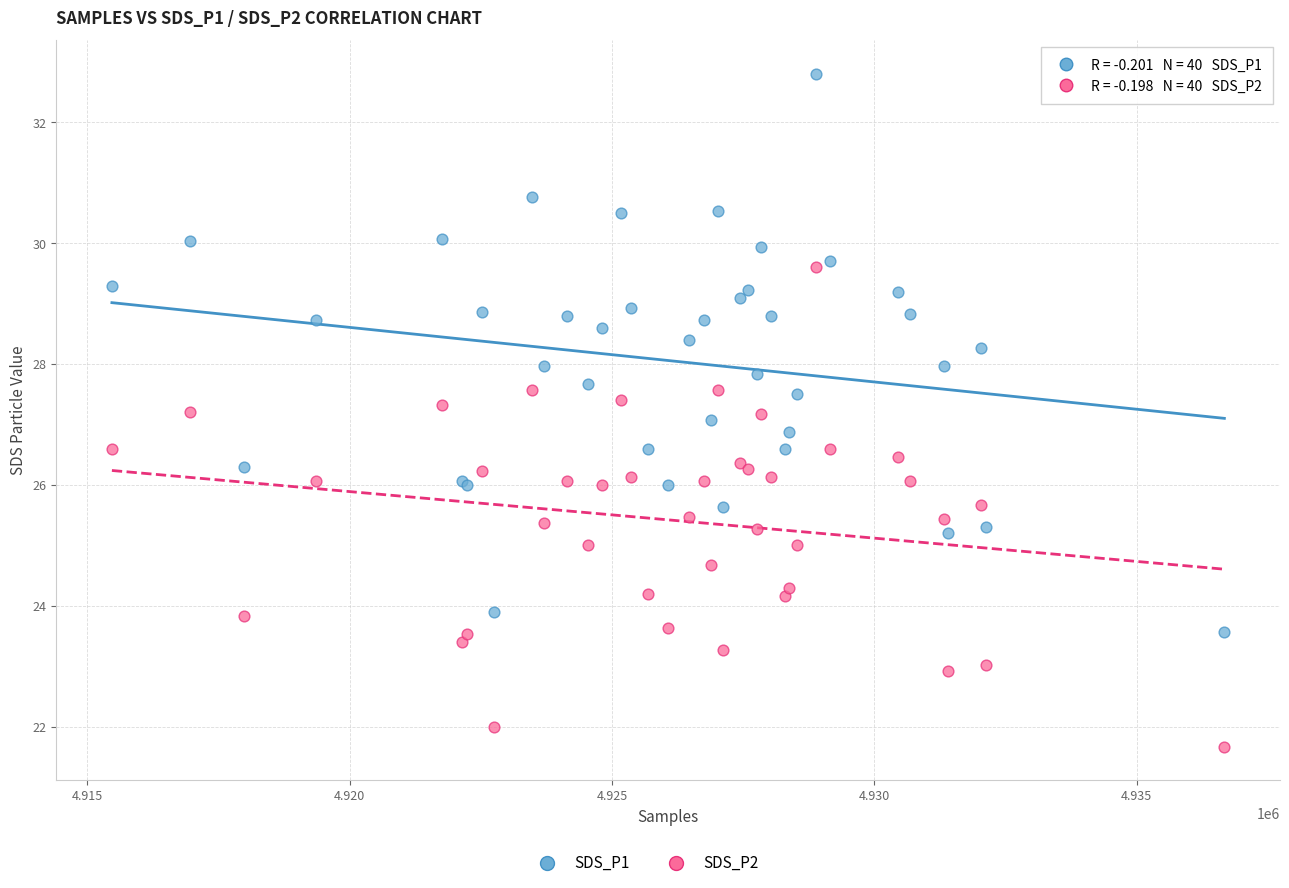

Which series contains the highest Y value?

SDS_P1